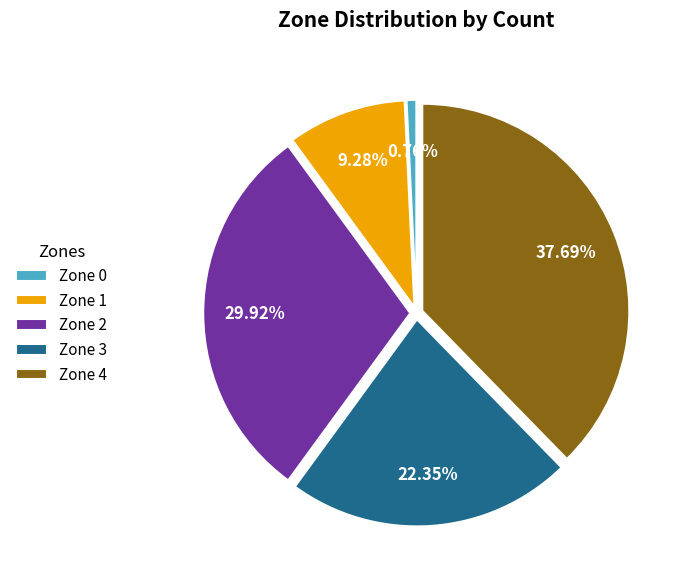

Rank the categories by value from highest to lowest.

Zone 4, Zone 2, Zone 3, Zone 1, Zone 0